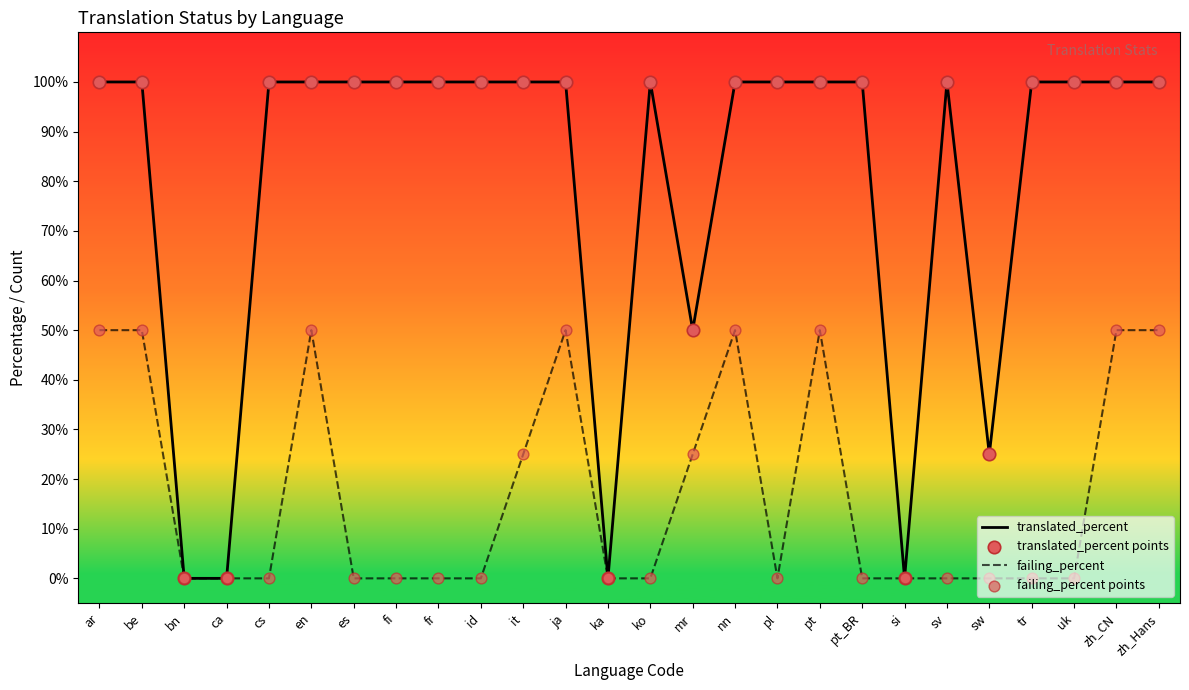

Which series has the largest total across all categories?

translated_percent